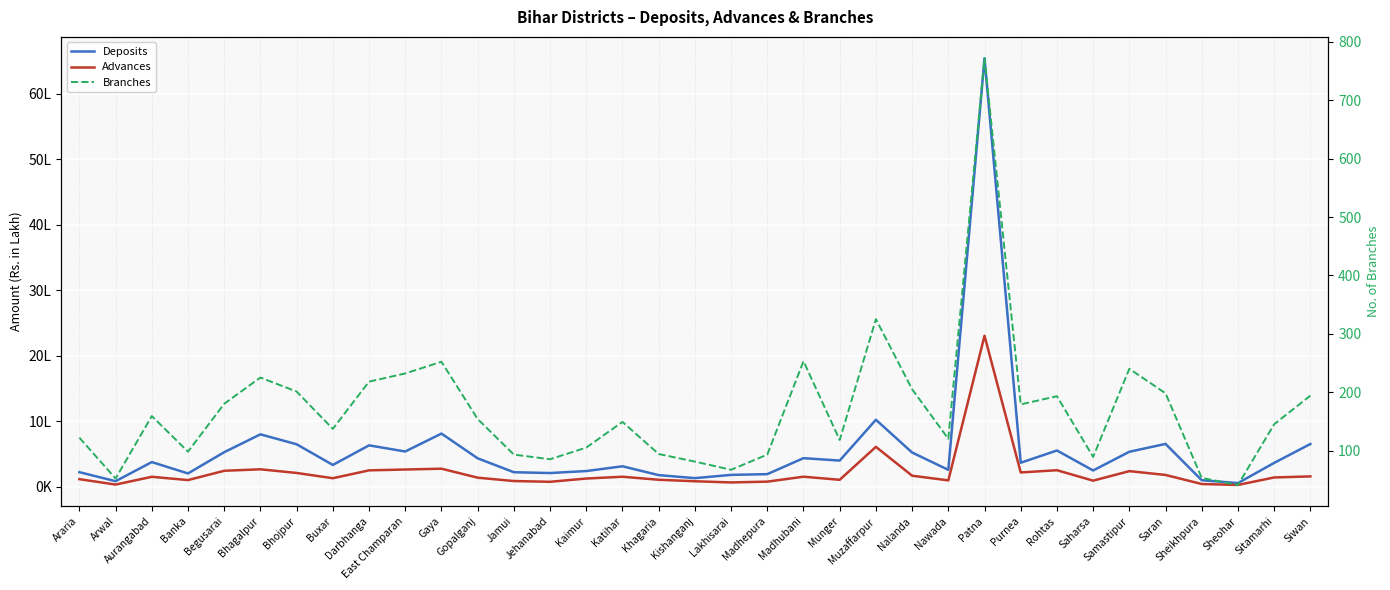

What is the label of the 26th point from the left?

Patna